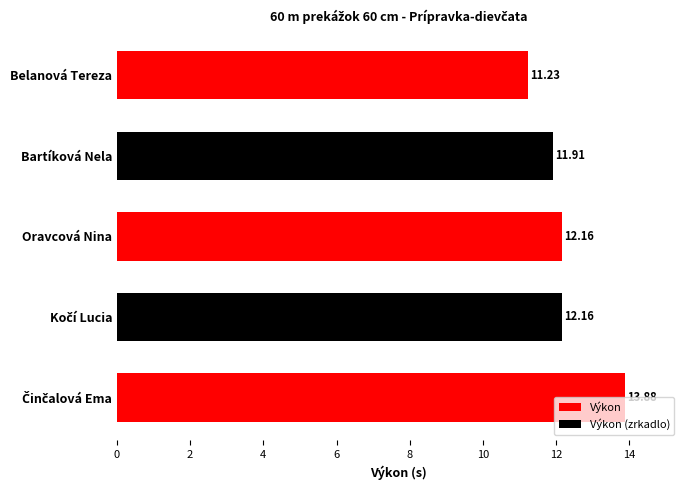

Rank the series by their average value, from highest to lowest.

Výkon, Výkon (zrkadlo)